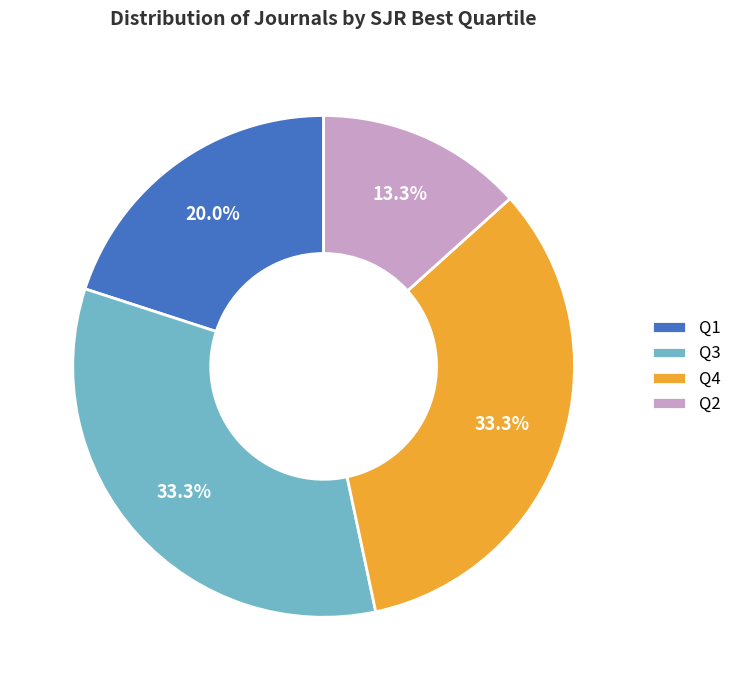

Does any single category account for the majority?

No